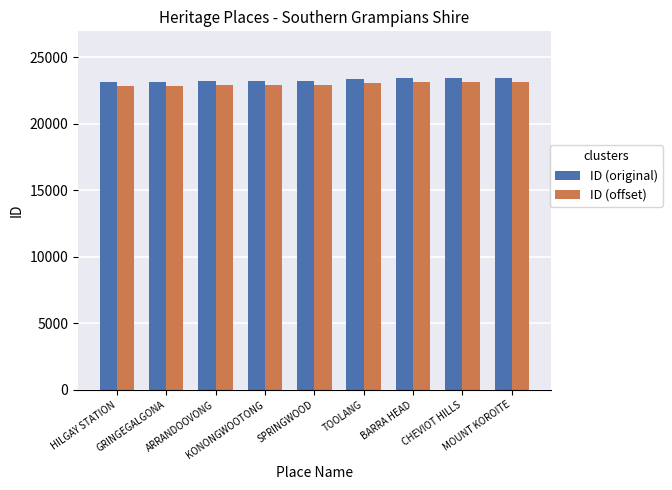

What is the maximum value shown in the chart?

23431